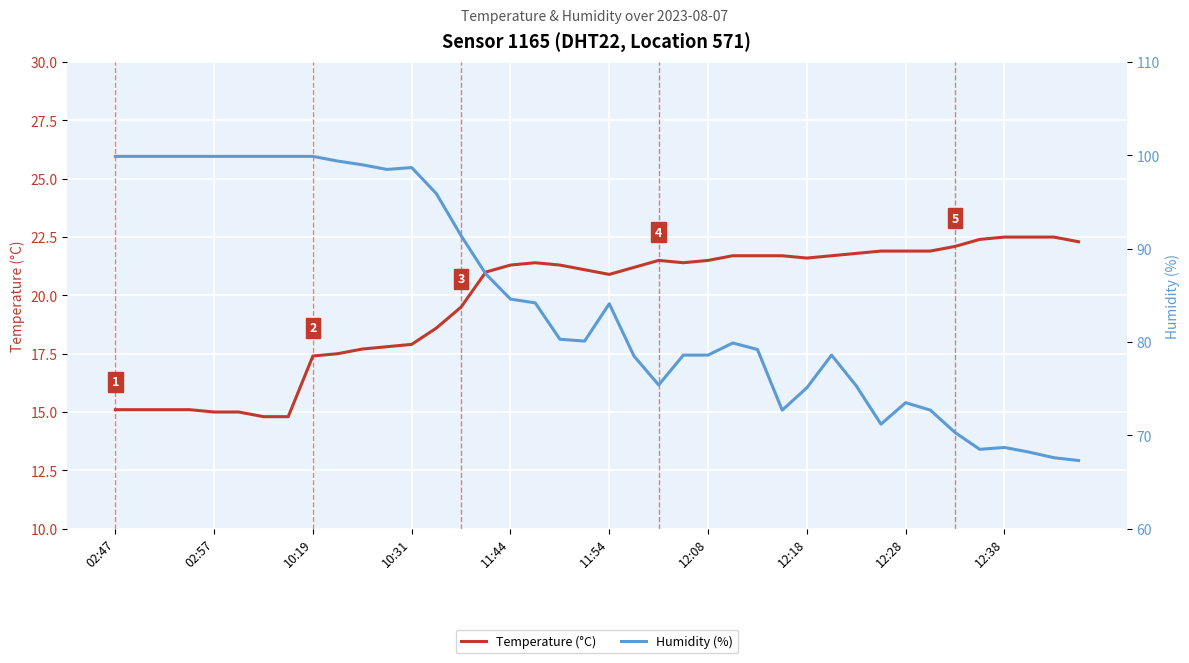

What is the smallest value displayed?

14.8